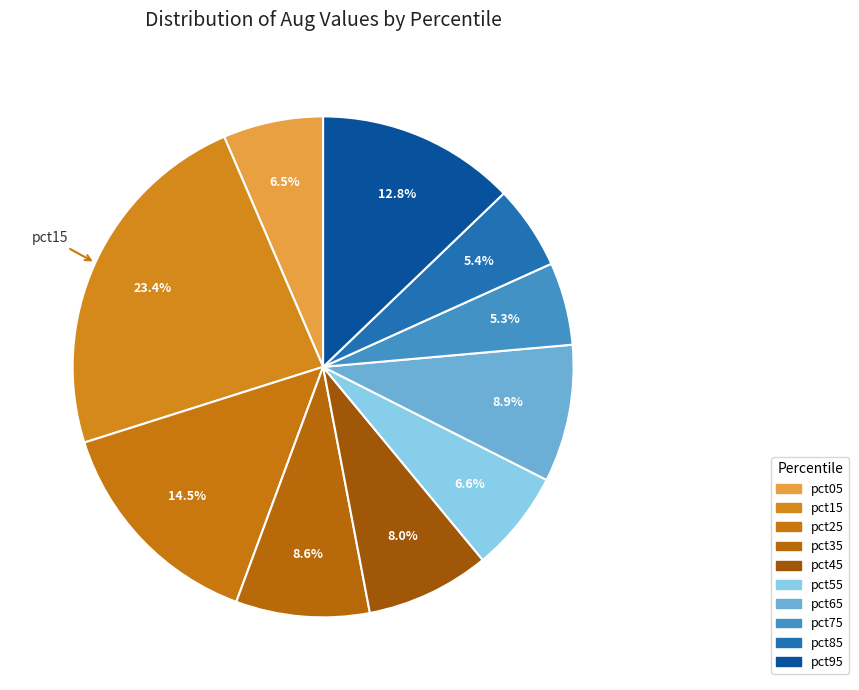

Is the sum of pct35 and pct15 greater than half?

No